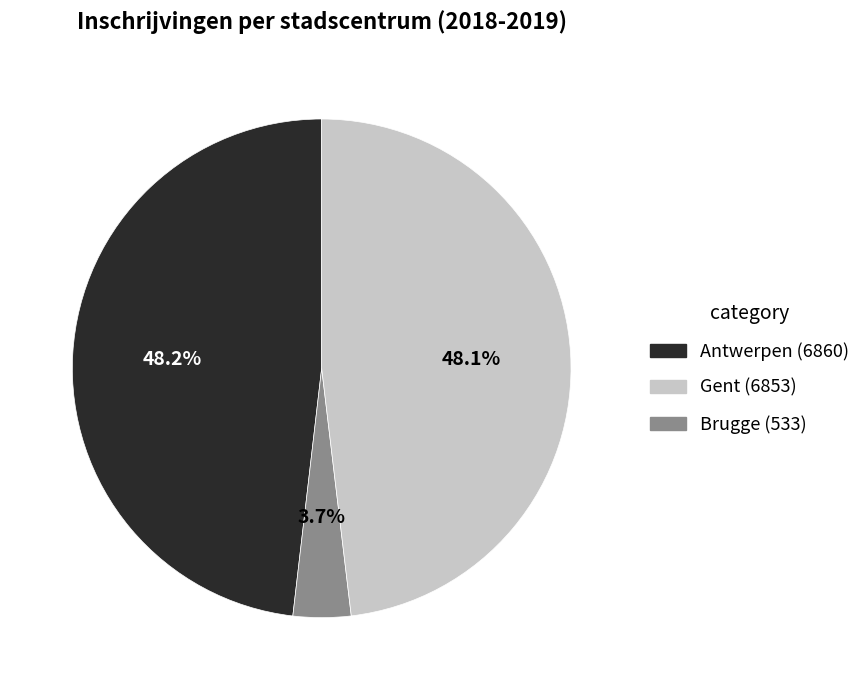

Does any single category account for the majority?

No